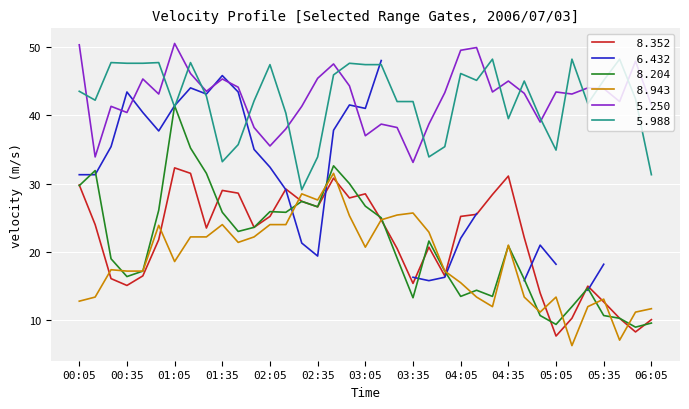

List the labels in order of   8.204 value, largest first.

01:05, 01:15, 02:45, 00:15, 01:25, 02:55, 00:05, 02:25, 03:05, 02:35, 00:55, 02:05, 01:35, 02:15, 03:15, 01:55, 01:45, 03:45, 04:35, 03:25, 00:25, 00:45, 03:55, 00:35, 04:45, 05:25, 04:15, 04:05, 04:25, 03:35, 05:15, 04:55, 05:35, 05:45, 06:05, 05:05, 05:55